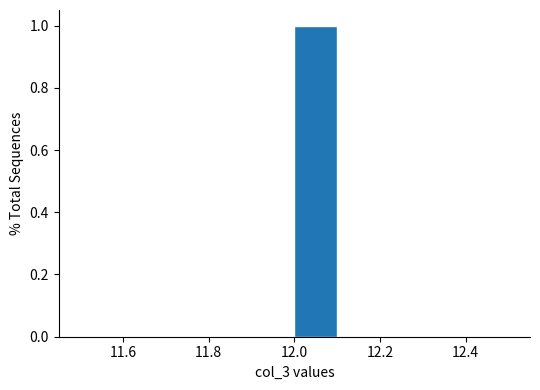

How tall is the bar that spans 12.0 to 12.1 on the x-axis? The values are not printed on the chart, so give them approximately, as read against the axis.

1